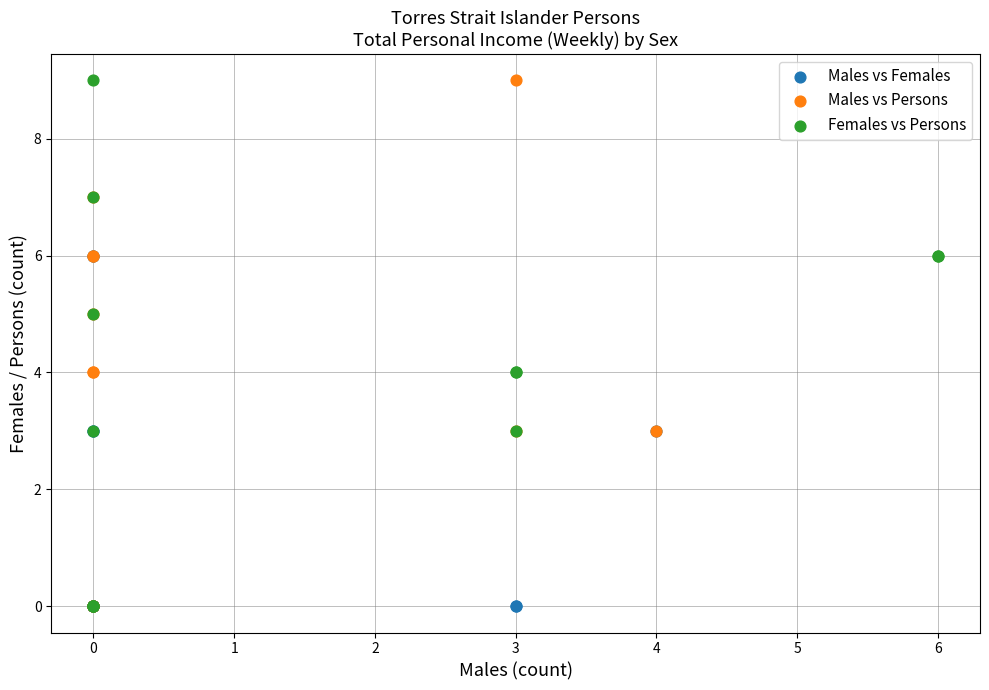

What are all the series names shown in the legend?

Males vs Females, Males vs Persons, Females vs Persons